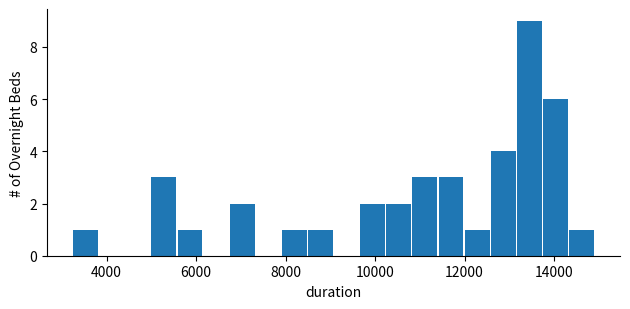

Read against the x-axis, roughly where is the centre of the tallest bar?

13400